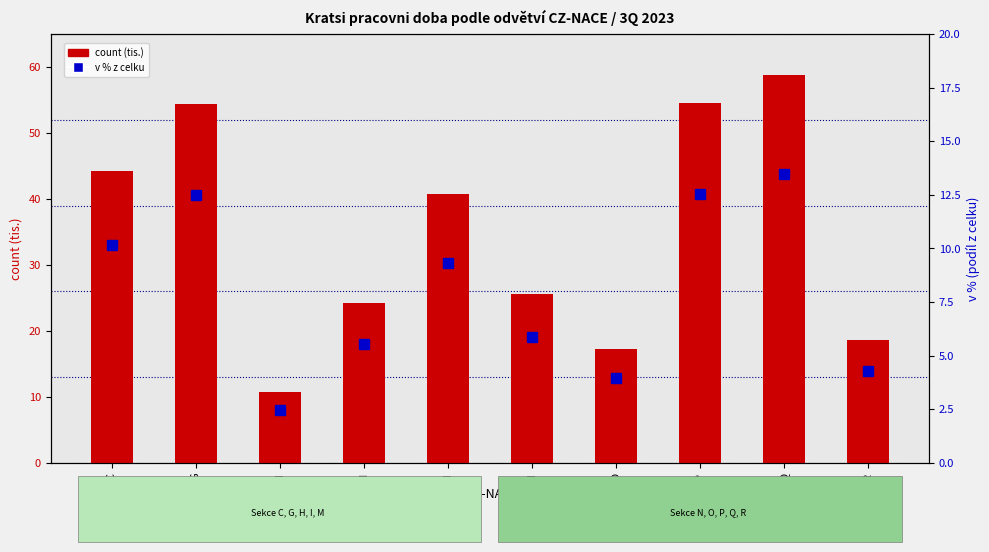

What is the difference between the maximum and minimum values in the count (tis.) series?

48.0